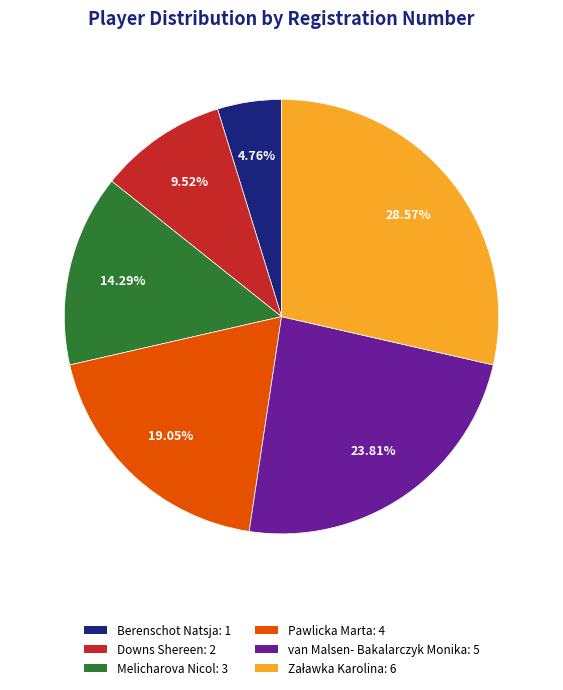

To the nearest percent, what portion does Melicharova Nicol represent?

14%